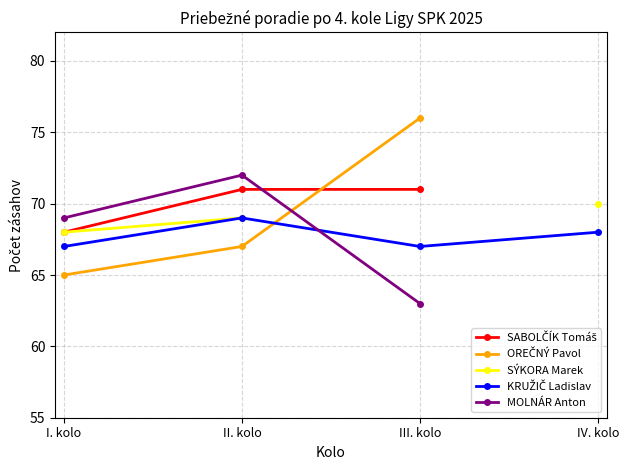

True or false: KRUŽIČ Ladislav and SABOLČÍK Tomáš cross at least once.

False